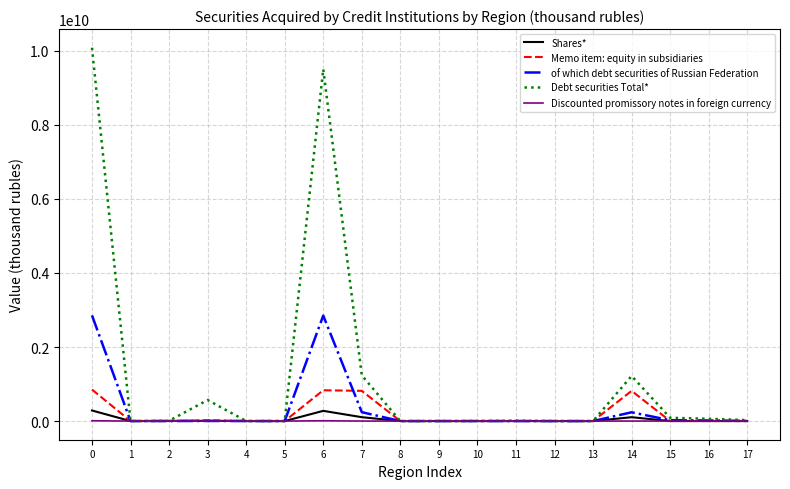

Which series has the largest total across all categories?

Debt securities Total*